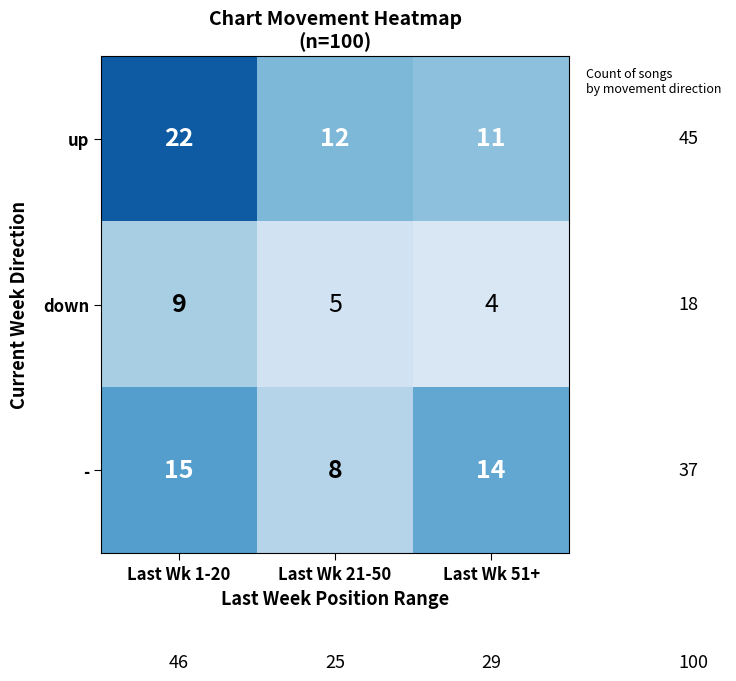

True or false: up has a value of 12 at Last Wk 21-50.

True